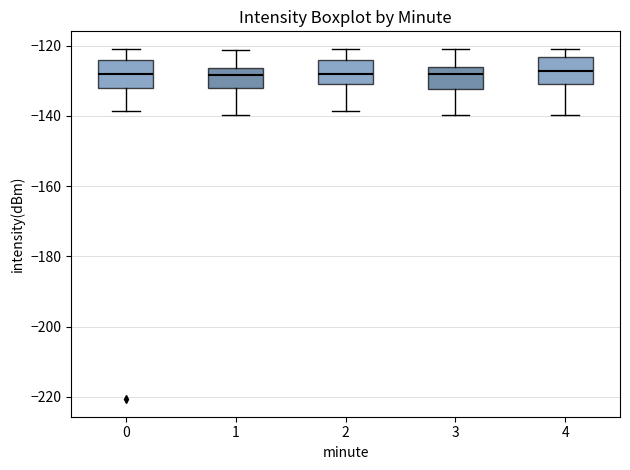

Reading left to right, read every box against the y-axis: the position of its median line, the range the box covers, and the ends of its whiskers. The values are not printed on the chart, so give them approximately, as read against the axis.

0: median -128, box -132 to -124, whiskers -138 to -120
1: median -128, box -132 to -126, whiskers -140 to -122
2: median -128, box -130 to -124, whiskers -138 to -120
3: median -128, box -132 to -126, whiskers -140 to -120
4: median -128, box -130 to -124, whiskers -140 to -120